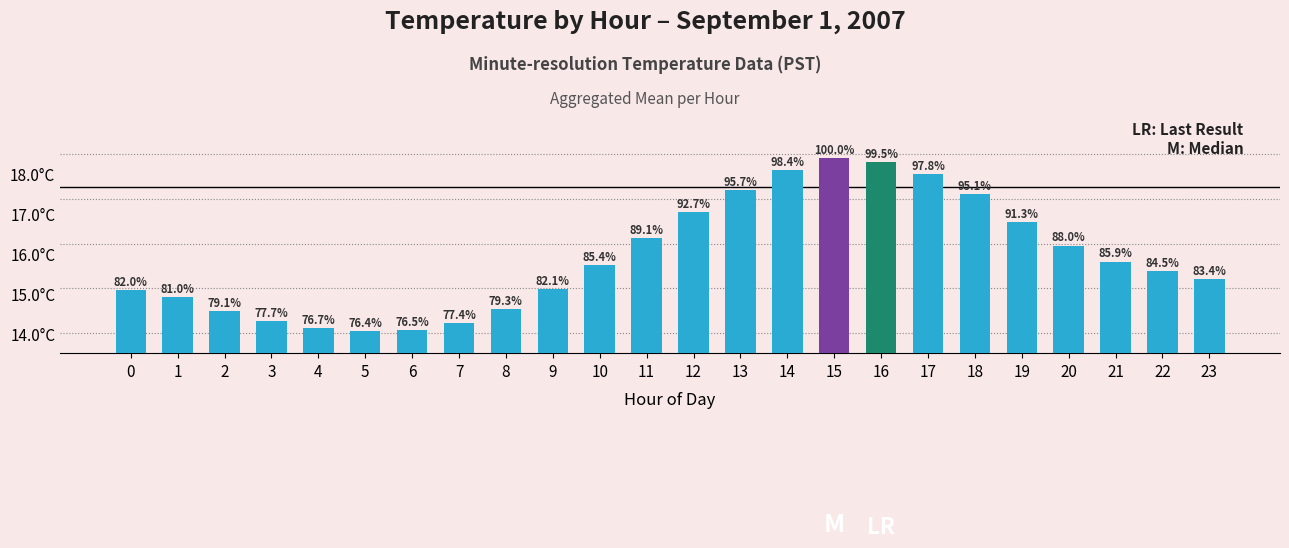

Reading right to left, what are all the values shown in this chart?

23=15.3	22=15.6	21=15.8	20=16.2	19=16.8	18=17.5	17=18.0	16=18.3	15=18.4	14=18.1	13=17.6	12=17.1	11=16.4	10=15.7	9=15.1	8=14.6	7=14.2	6=14.1	5=14.1	4=14.1	3=14.3	2=14.6	1=14.9	0=15.1